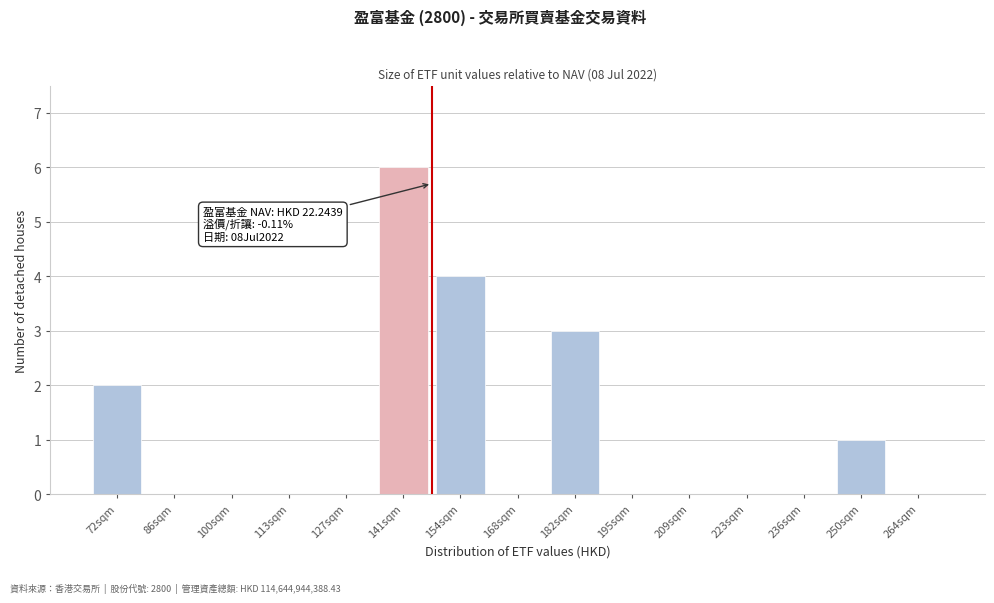

Reading left to right, what are all the values shown in this chart?

72sqm=2	86sqm=0	100sqm=0	113sqm=0	127sqm=0	141sqm=6	154sqm=4	168sqm=0	182sqm=3	195sqm=0	209sqm=0	223sqm=0	236sqm=0	250sqm=1	264sqm=0